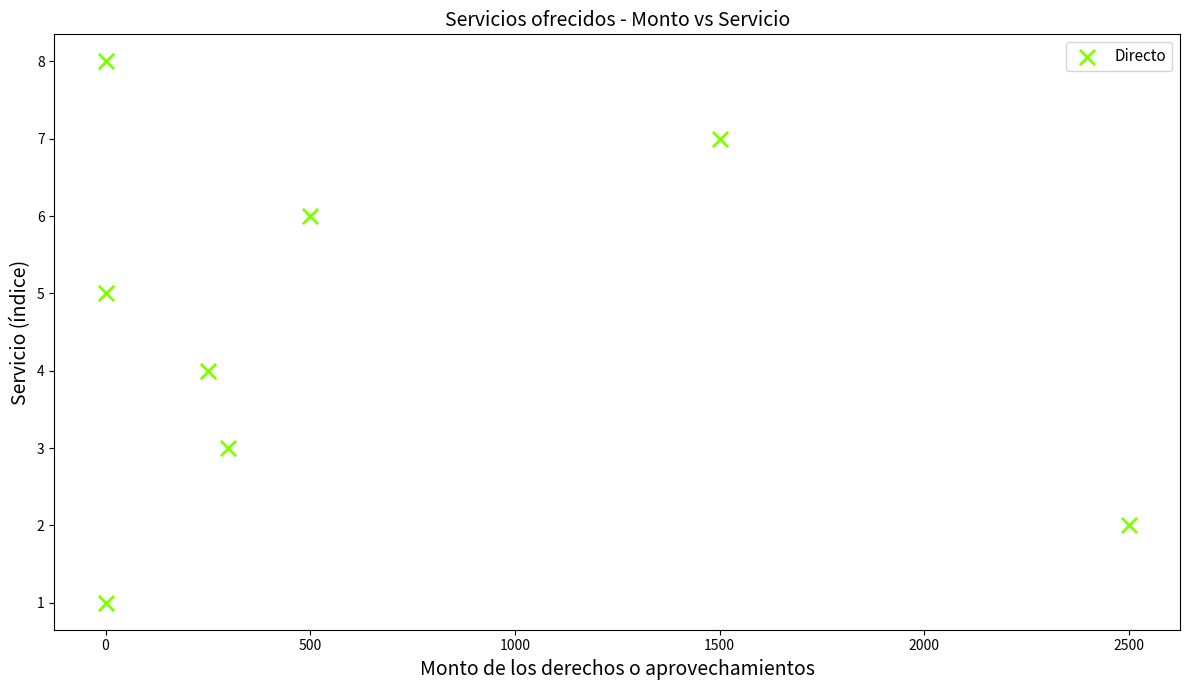

What is the range of X values (max minus min)?

2500